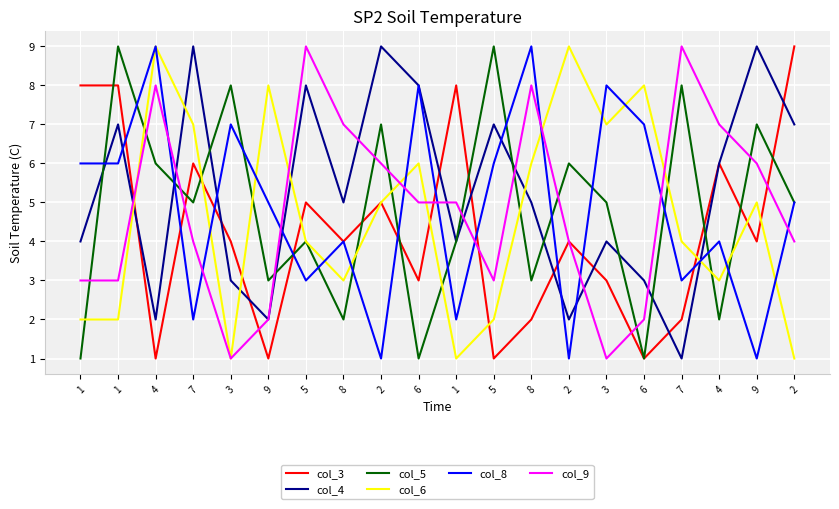

Between 5 and 9, which series saw the biggest shift?

col_5